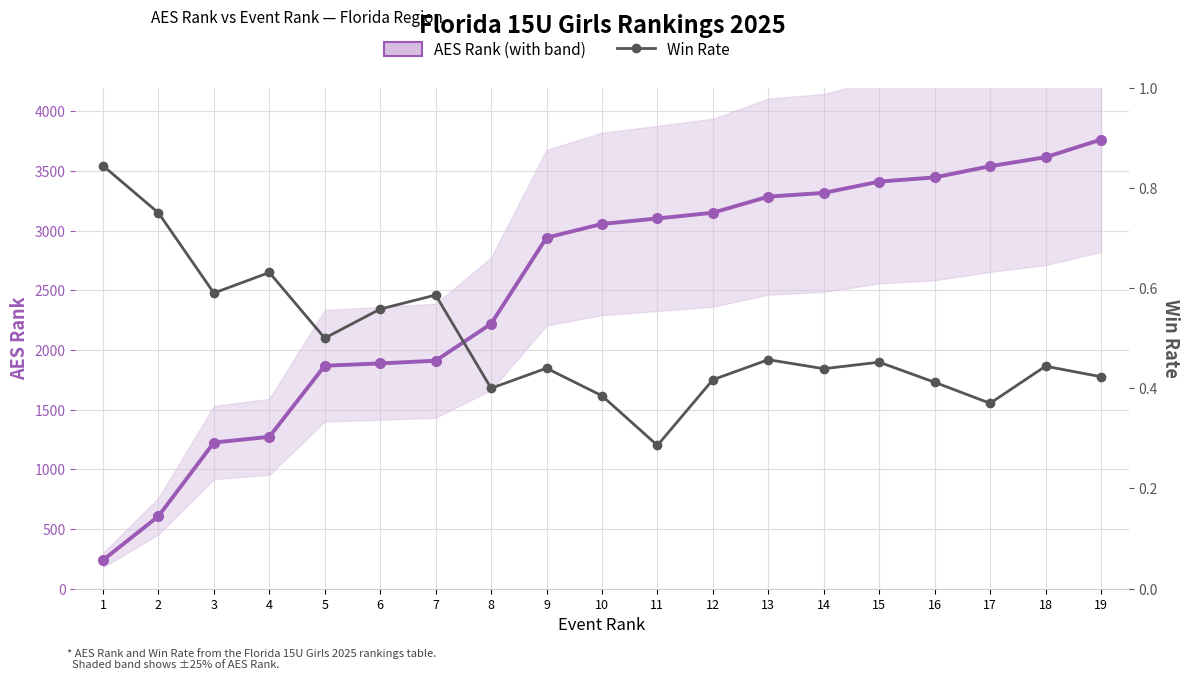

True or false: Win Rate and AES Rank intersect in this chart.

False